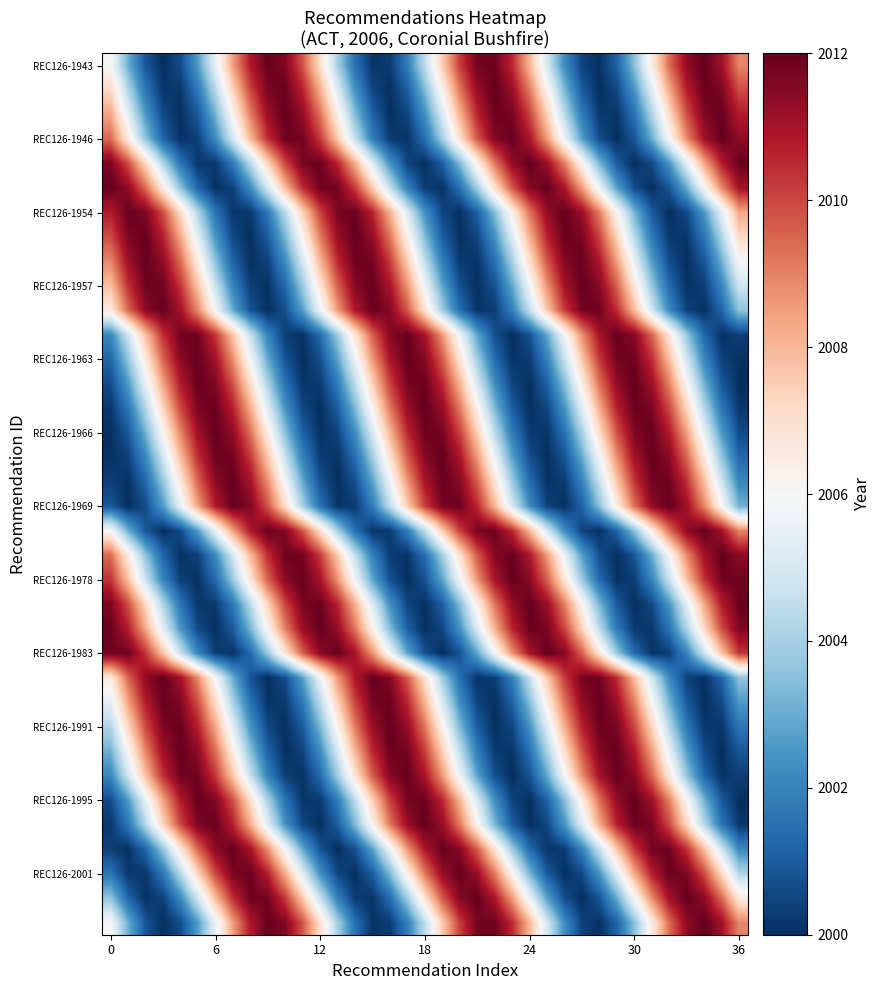

At how many categories does at least one series exceed 2011?

37